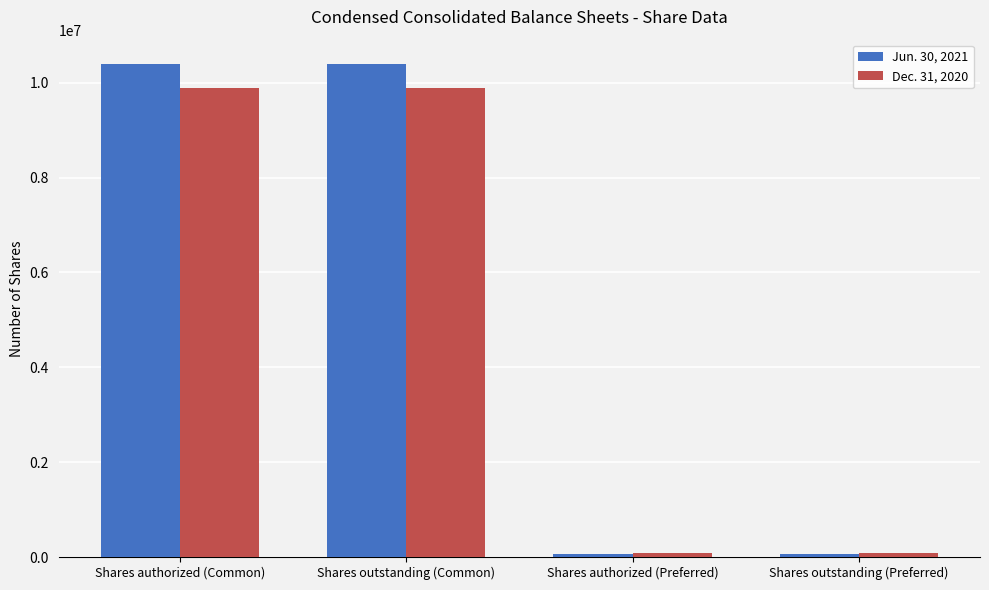

How many groups of bars are there?

4